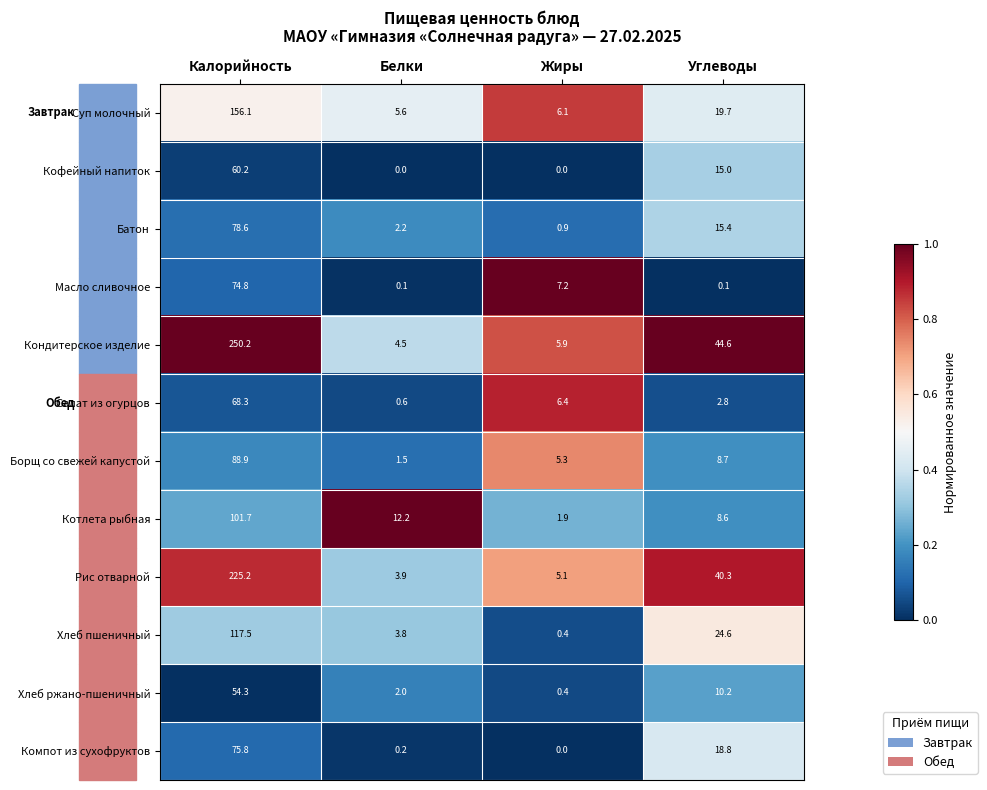

Rank the categories by Суп молочный value from lowest to highest.

Белки, Жиры, Углеводы, Калорийность